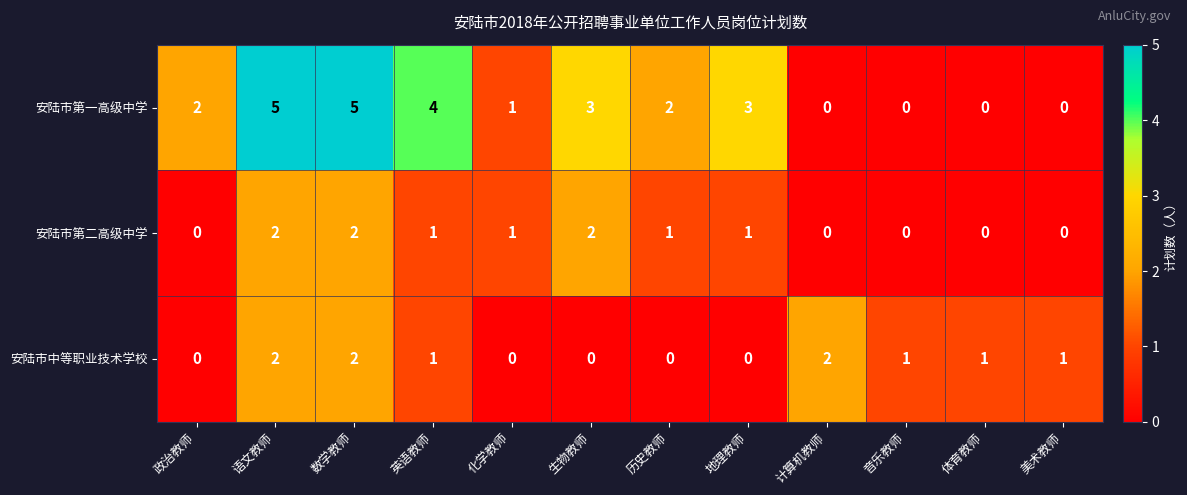

Count the 安陆市中等职业技术学校 values in the range 0 to 2.

12